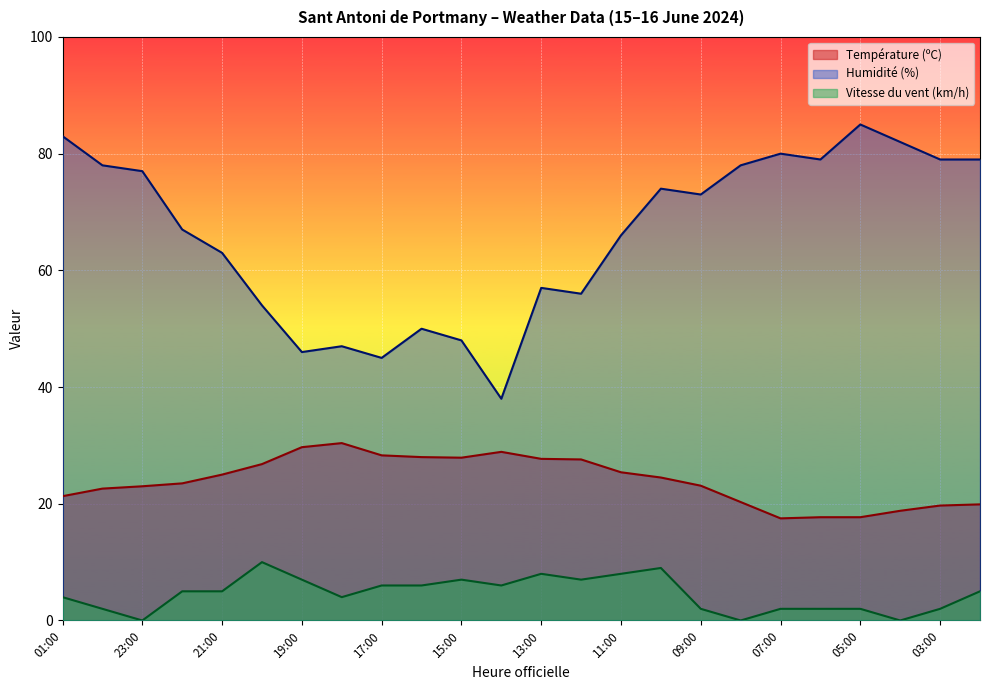

True or false: Humidité (%) has a value of 20.5 at 14:00.

False